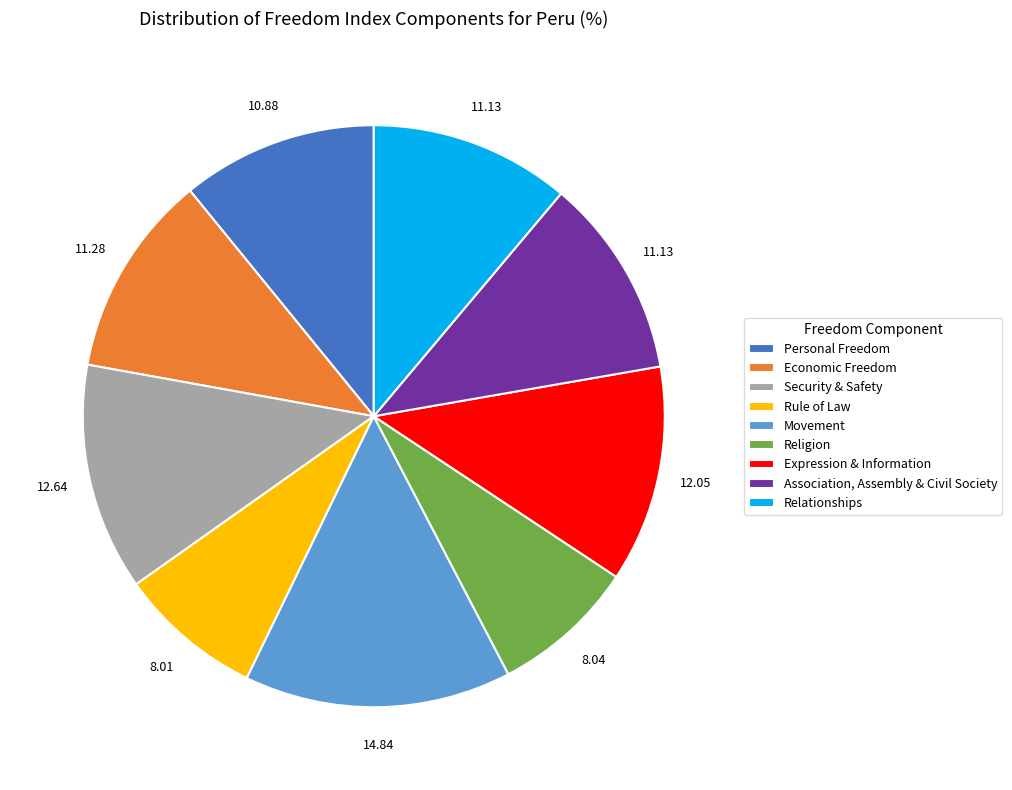

Which slice is the largest?

Movement